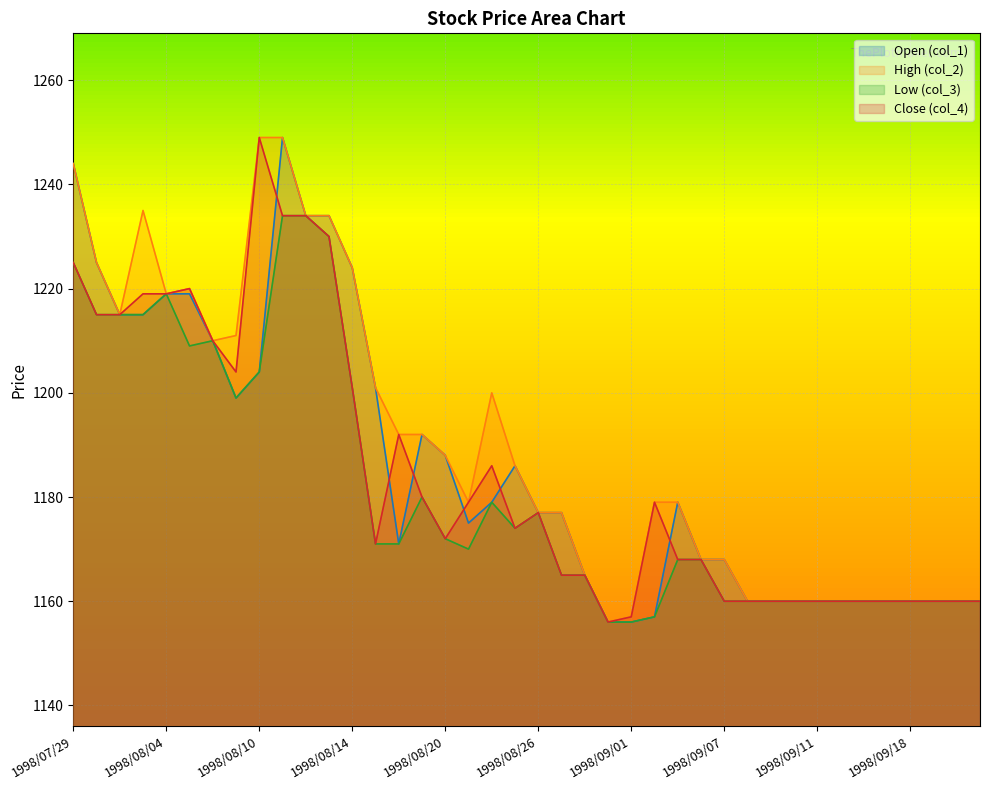

How many distinct data groups are displayed?

4